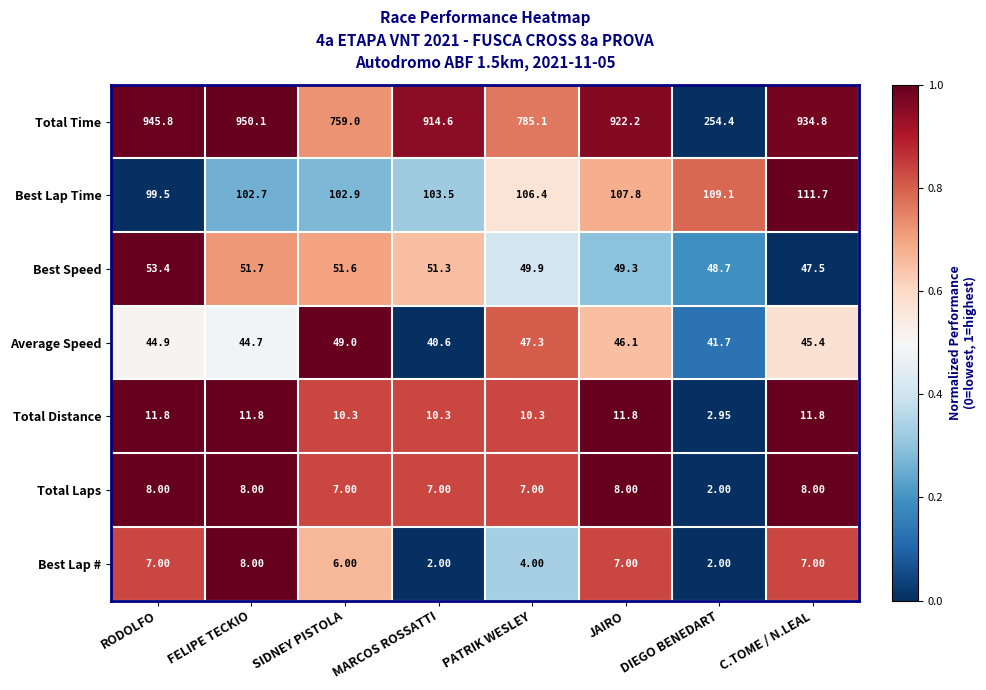

How many data points does each series have?

8